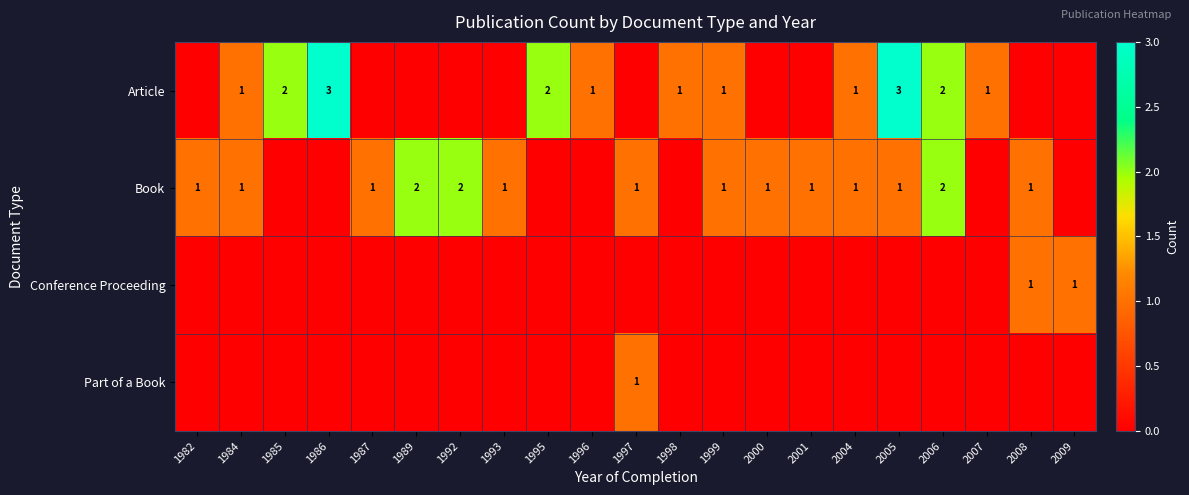

The value of Book at 1993 is 1. True or false?

True